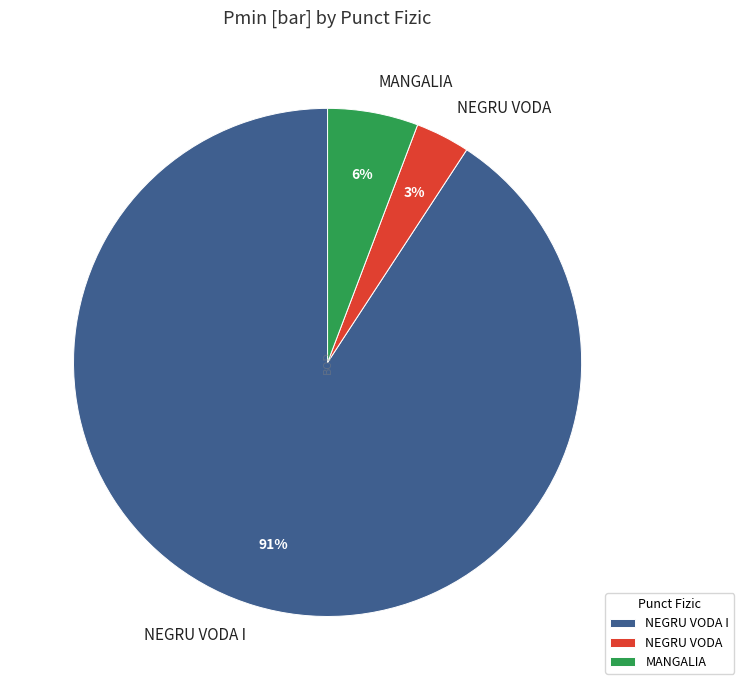

To the nearest percent, what is the combined percentage of NEGRU VODA I and MANGALIA?

97%